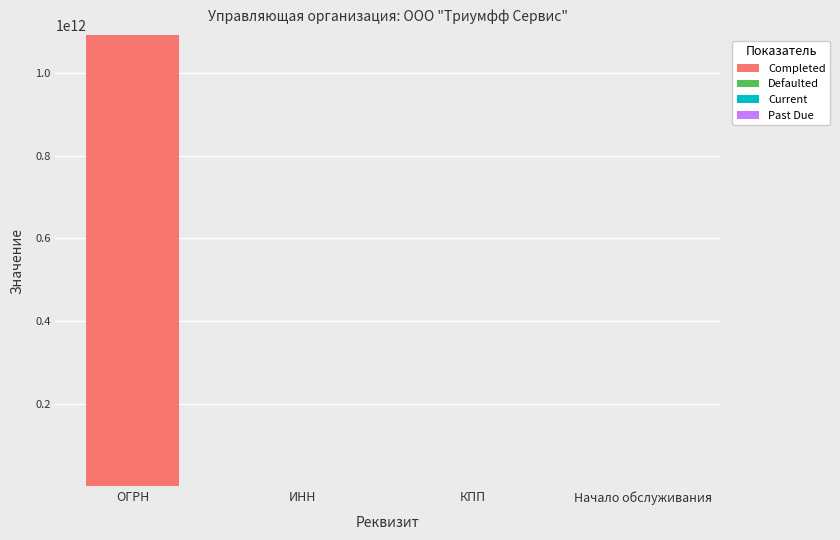

What is the greatest value displayed?

1090562001221